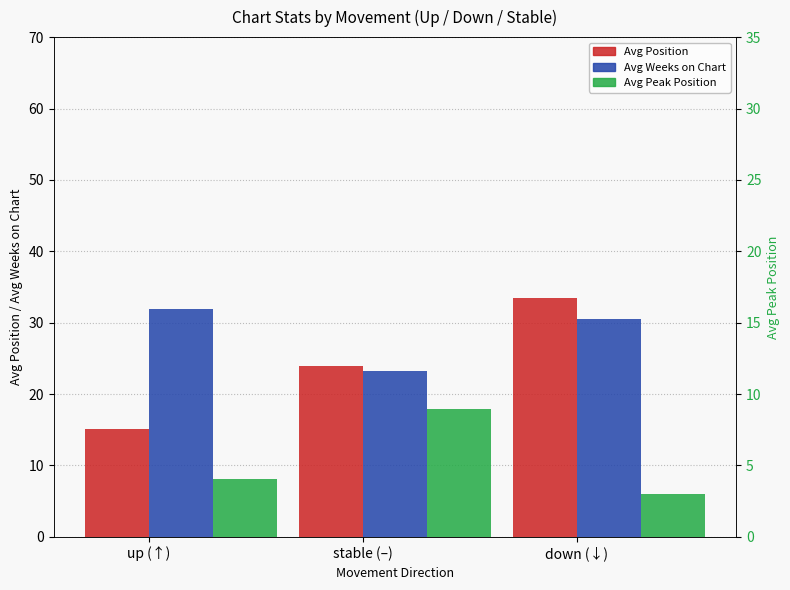

At which label does Avg Position first exceed 24?

down (↓)